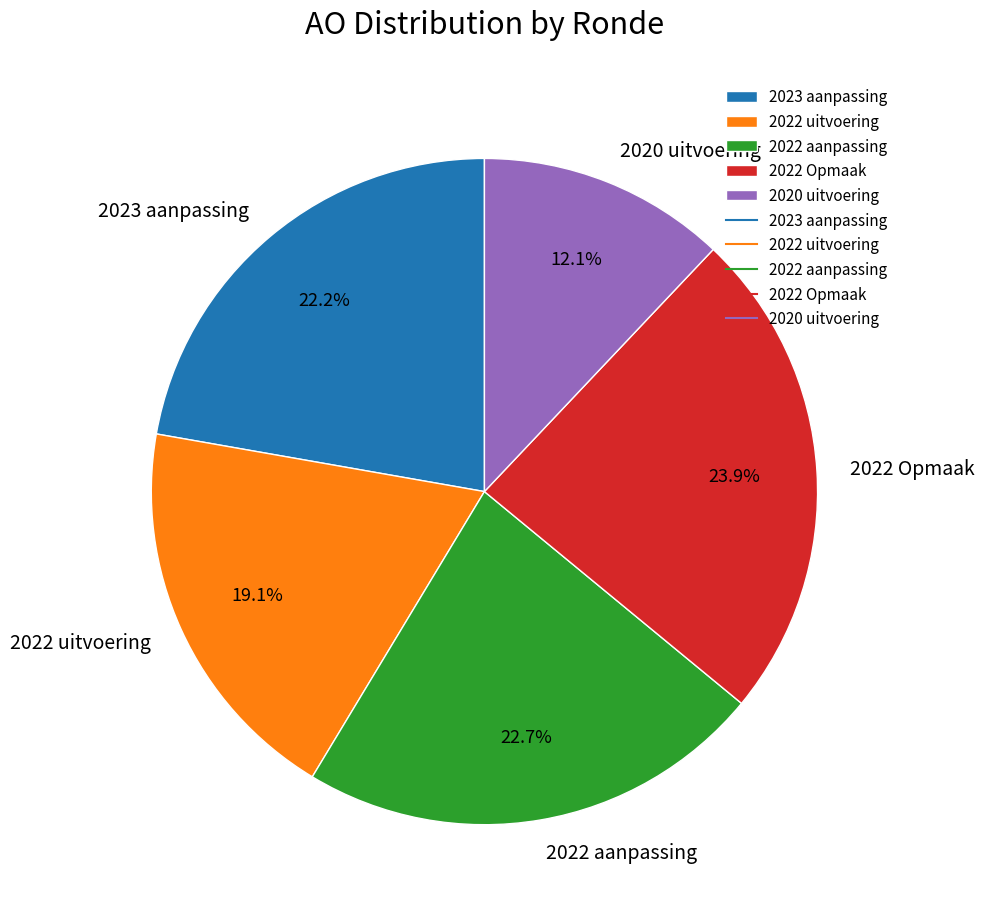

To the nearest percent, what portion does 2022 uitvoering represent?

19%